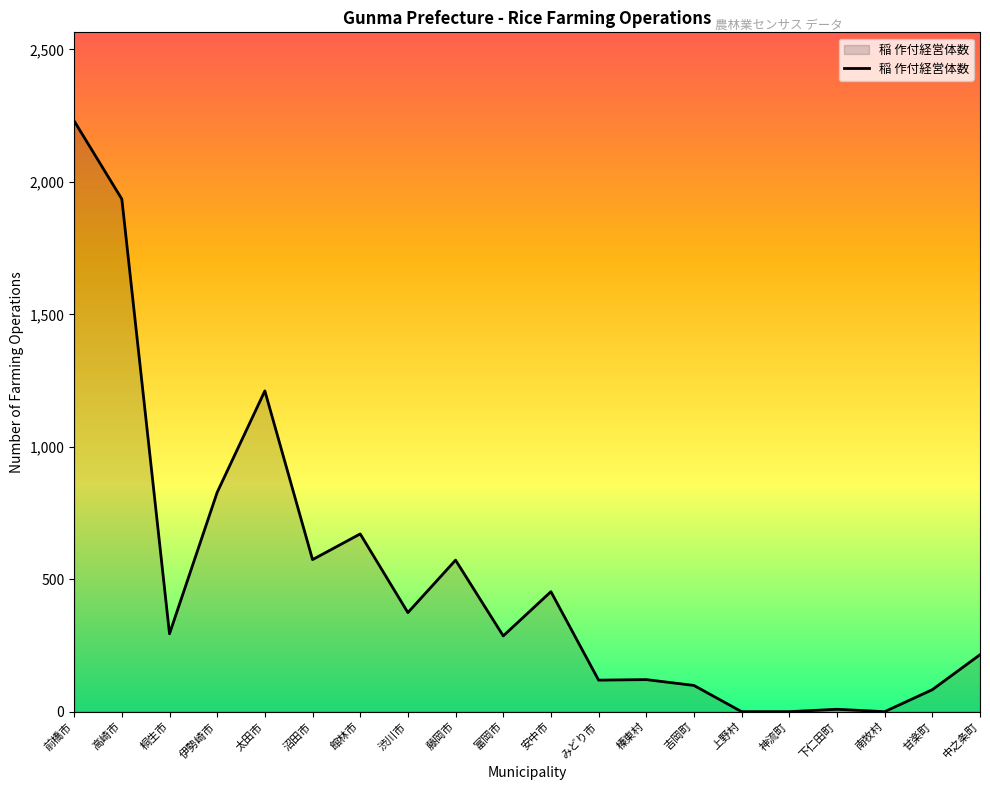

What is the ratio of the value at 中之条町 to the value at 藤岡市?

0.4